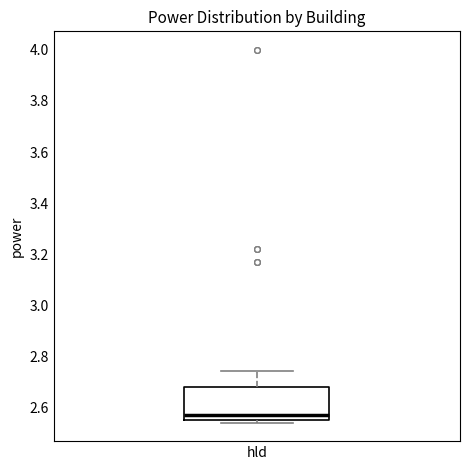

Transcribe this box plot: give where the median line is, the range the box spans, and where the two whiskers end, as read against the y-axis. The values are not printed on the chart, so give them approximately, as read against the axis.

median 2.58, box 2.56 to 2.68, whiskers 2.54 to 2.74